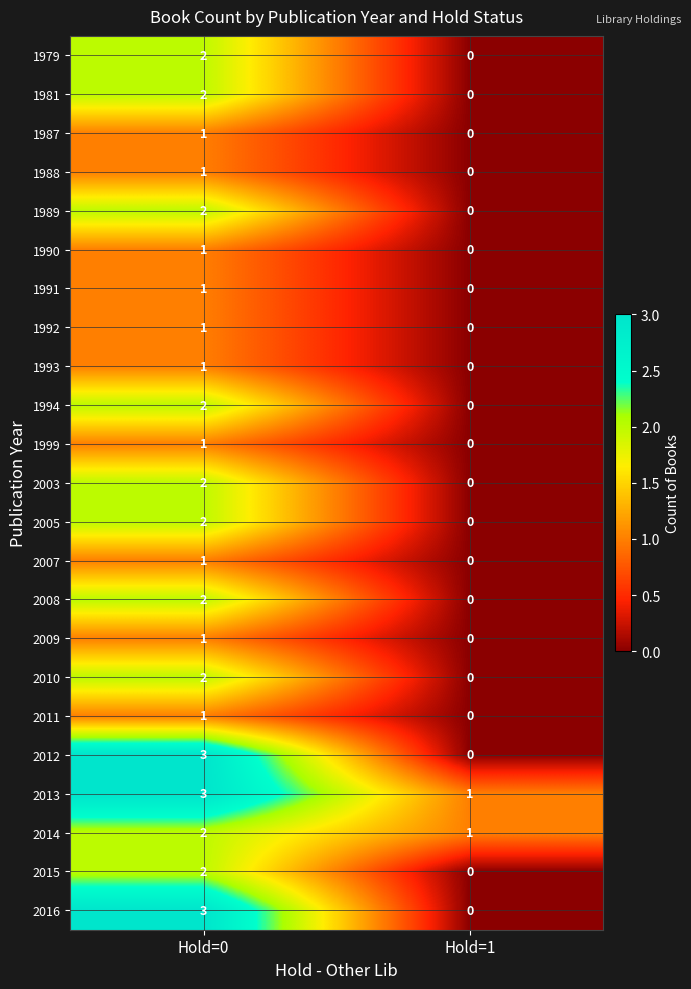

At which label is 1988 closest to 0?

Hold=1